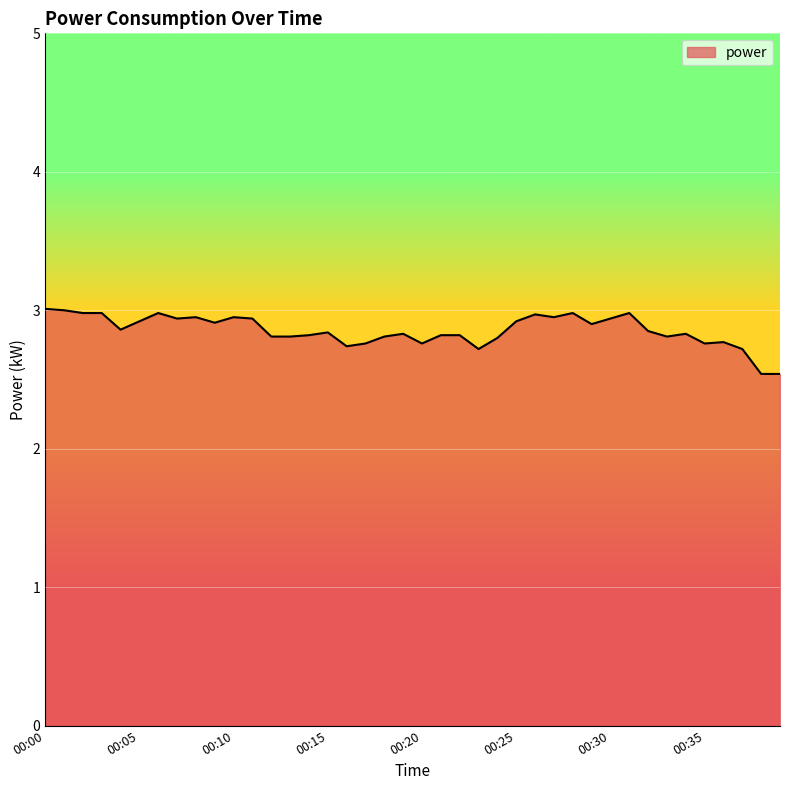

What is the difference between the maximum and minimum values?

0.5